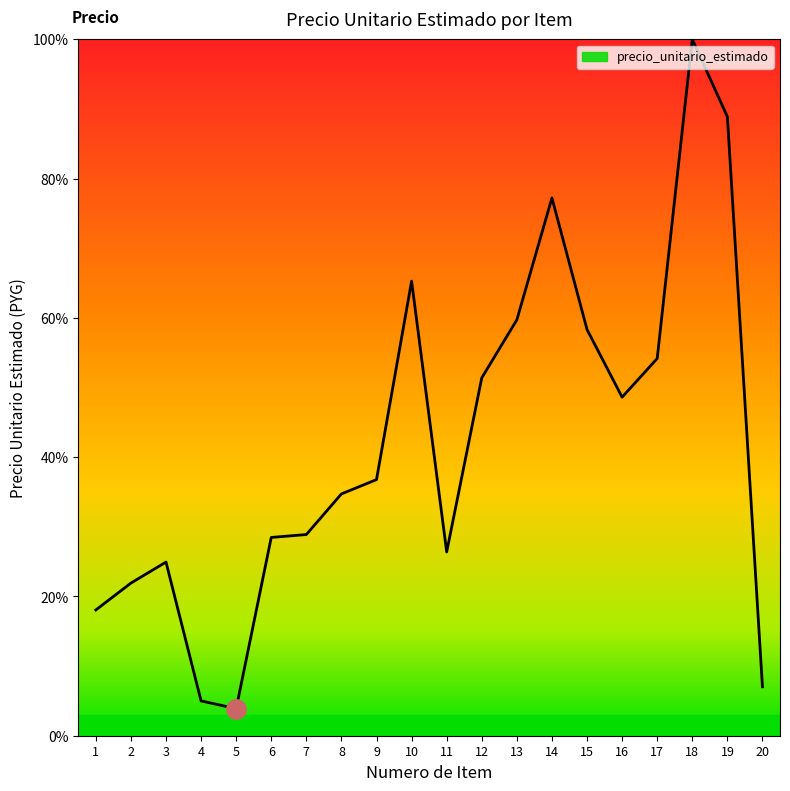

What is the difference between the second highest and minimum values?

85.0